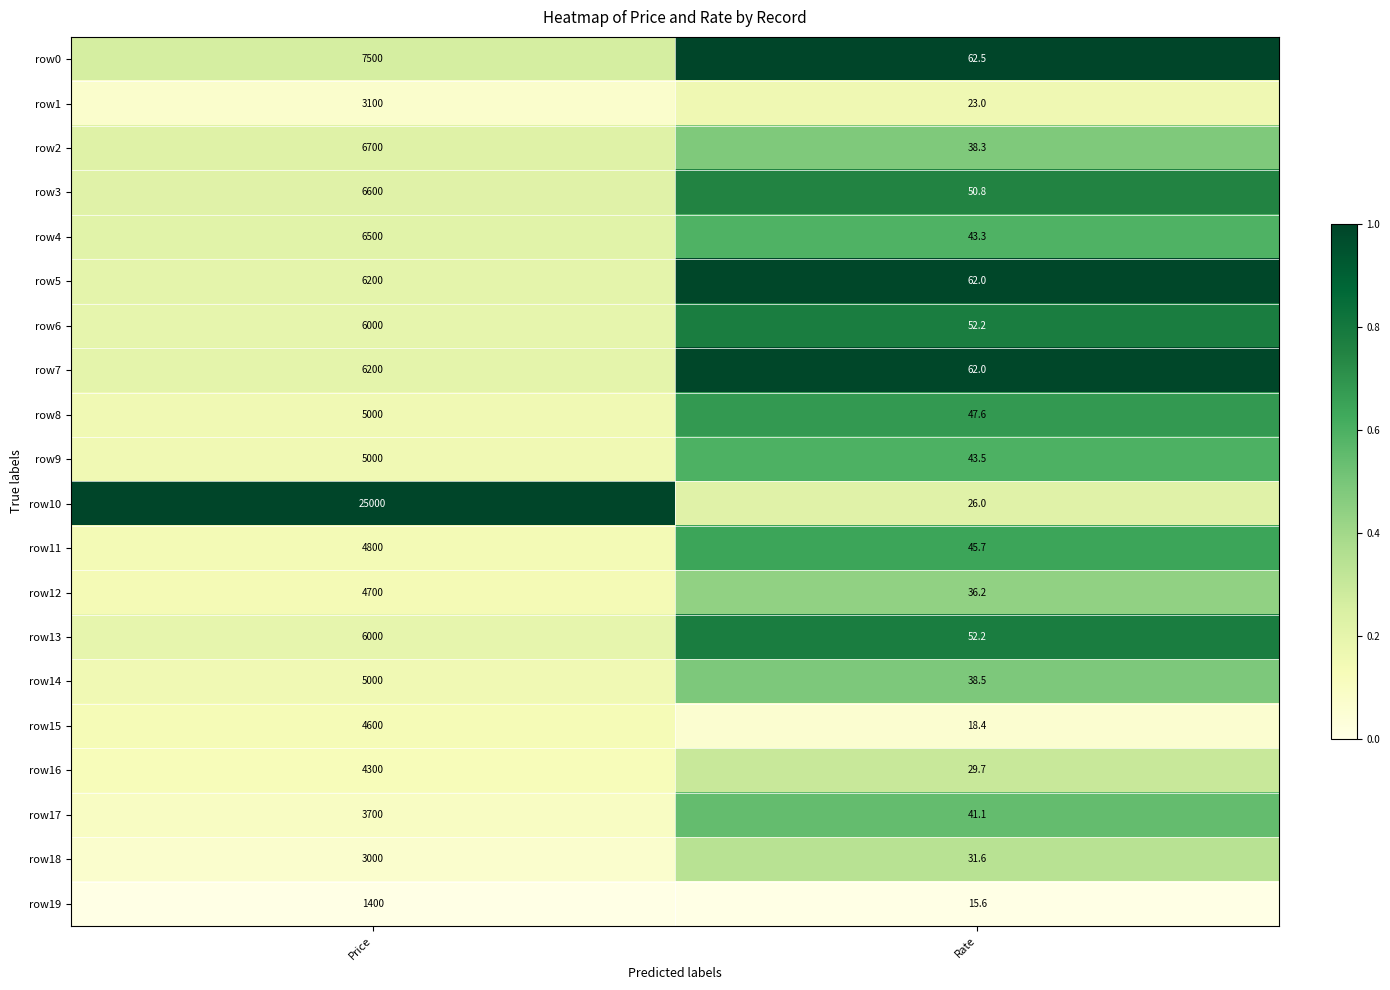

Which series has the largest total across all categories?

row10